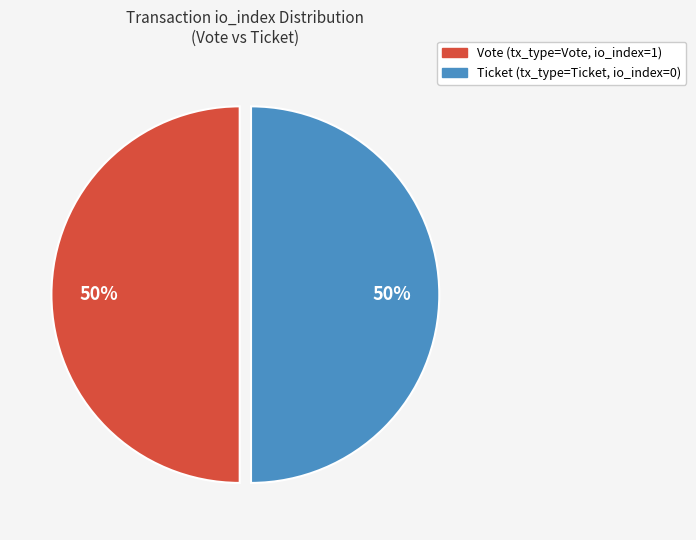

To the nearest percent, what is the average slice percentage?

50%